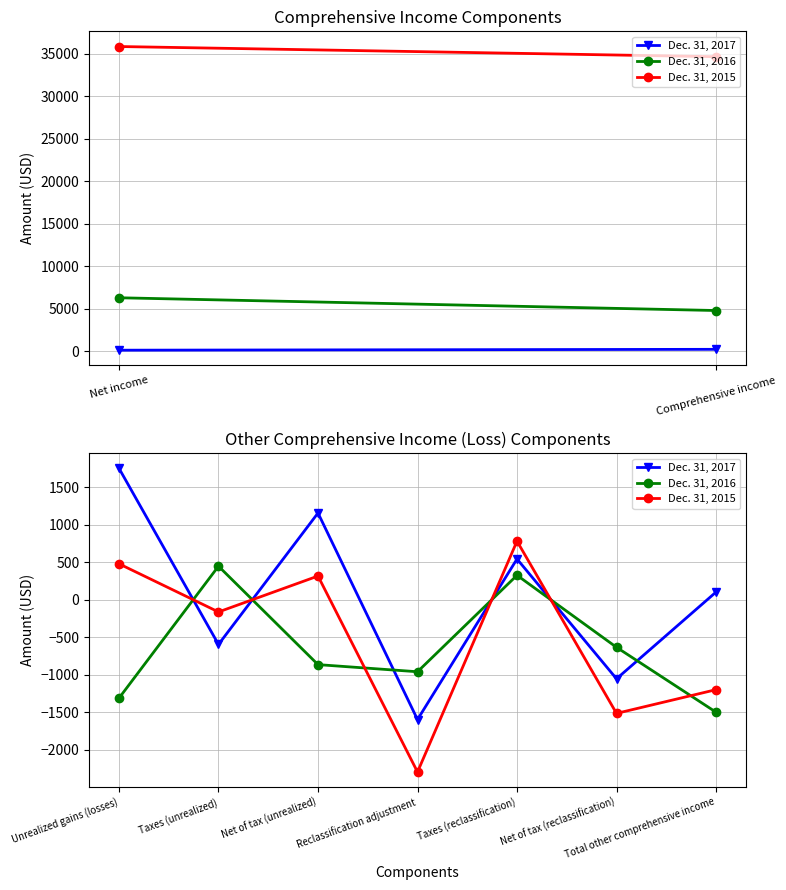

What is the maximum value shown in the chart?

1752